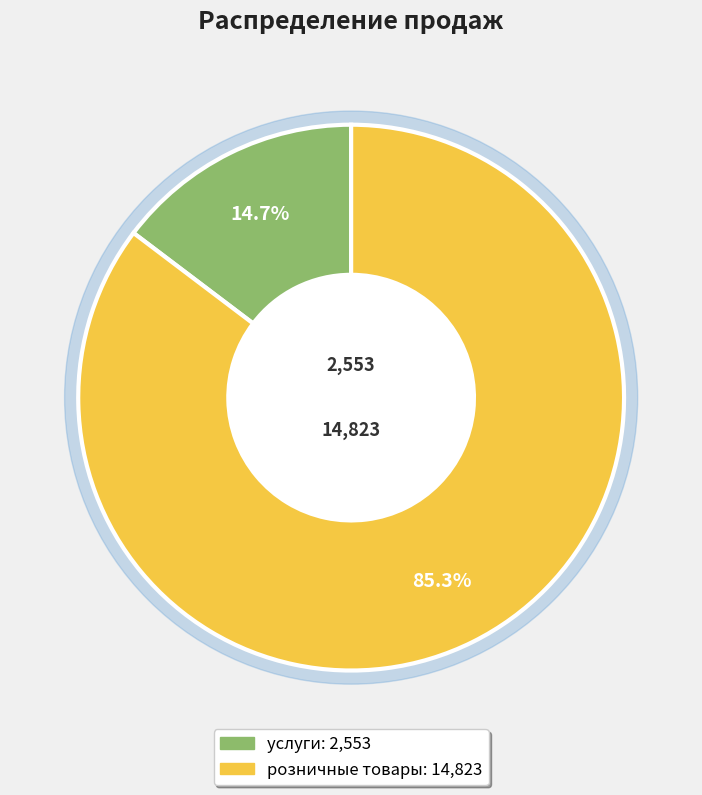

Rank the categories by value from highest to lowest.

розничные товары, услуги